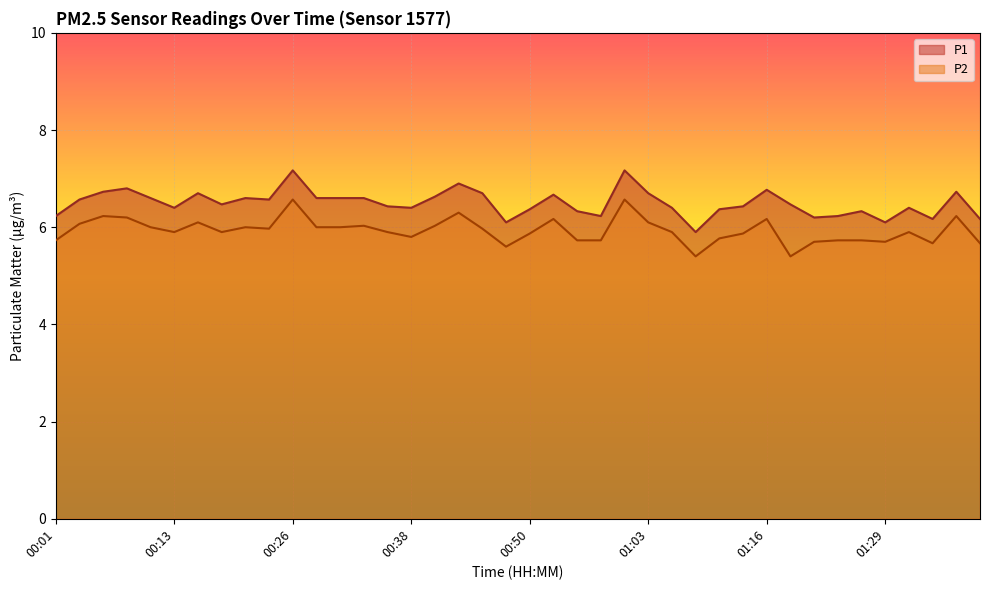

What is the greatest value displayed?

7.2